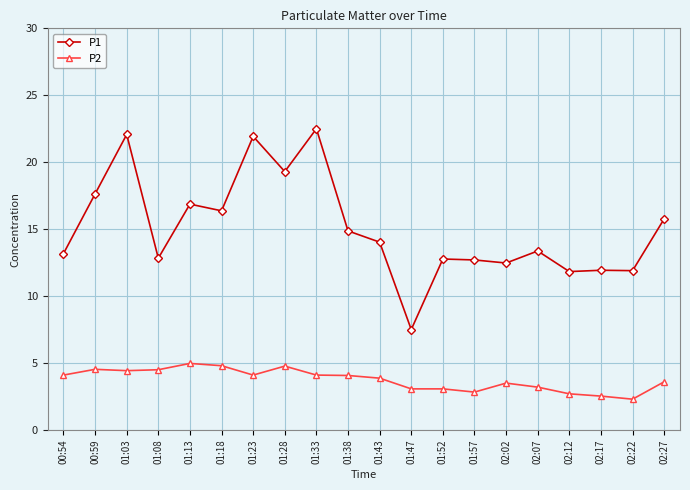

True or false: P2 has a value of 3.5 at 02:02.

True